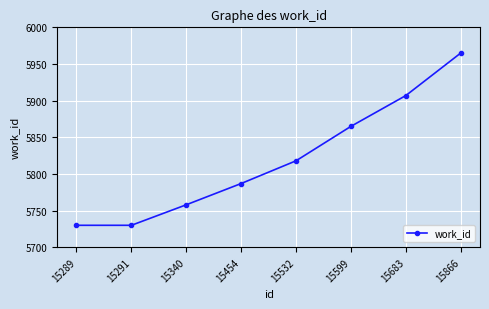

Reading right to left, extract all data points from this chart.

5965	5907	5865	5818	5787	5758	5730	5730